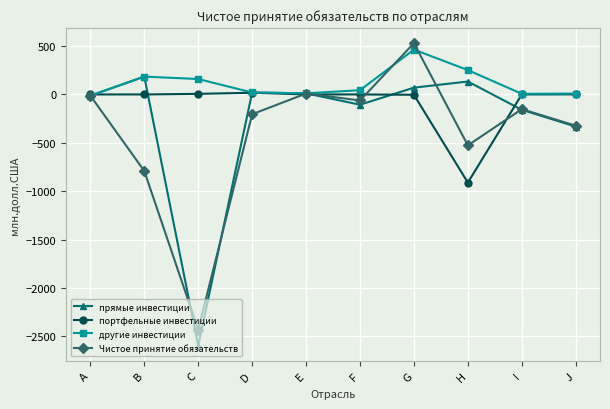

What is the label of the 7th point from the right?

D